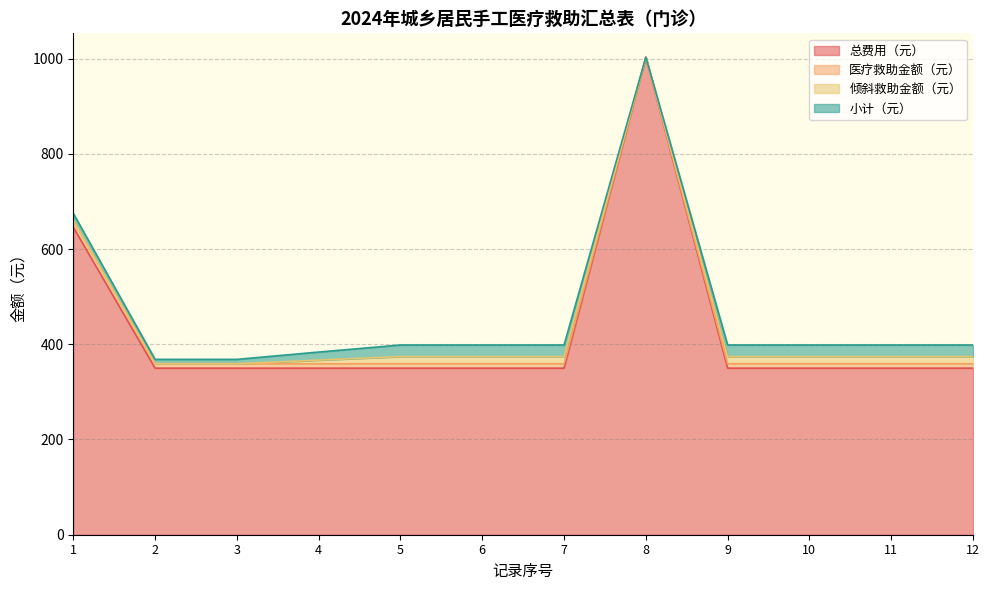

At which category is the sum across all series the highest?

8